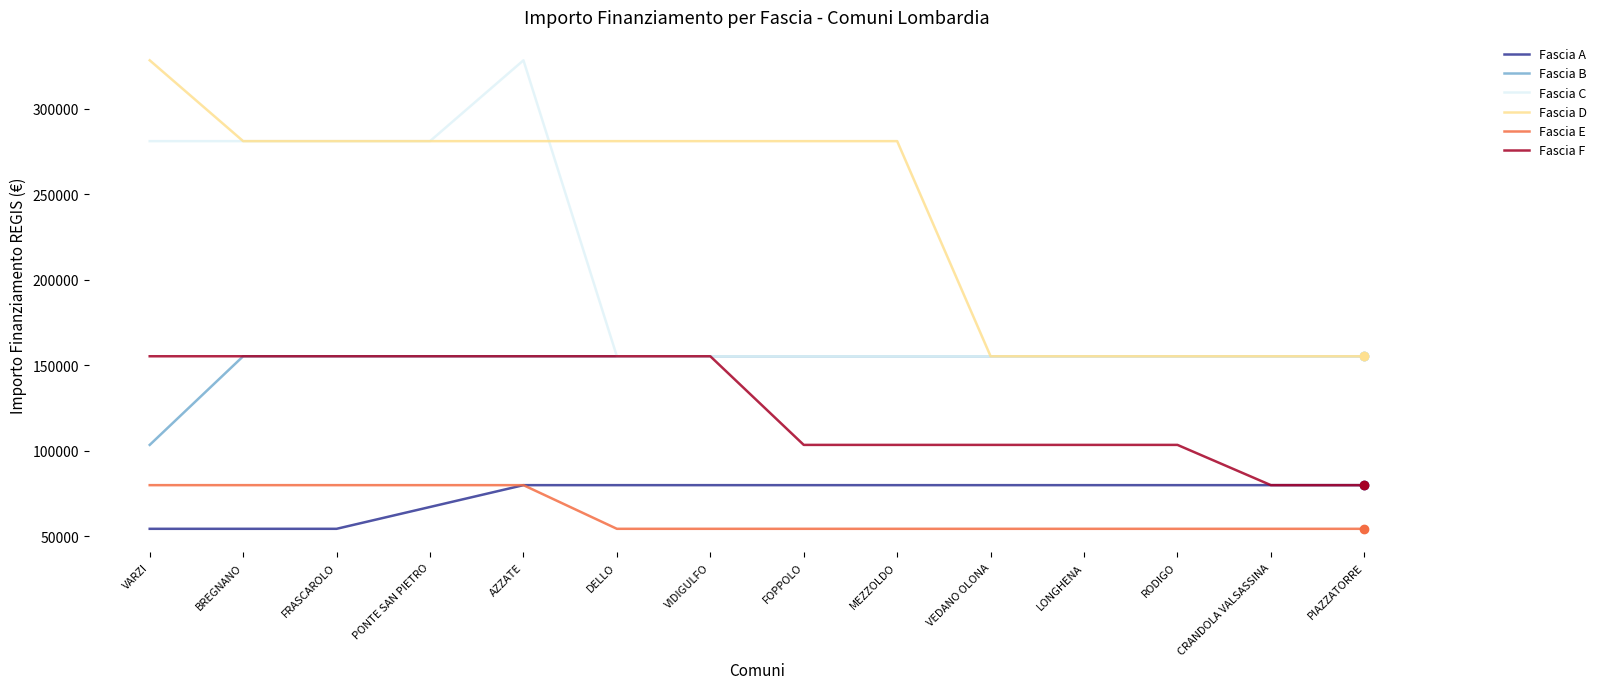

The Fascia C series shows 150004 at FRASCAROLO. True or false?

False